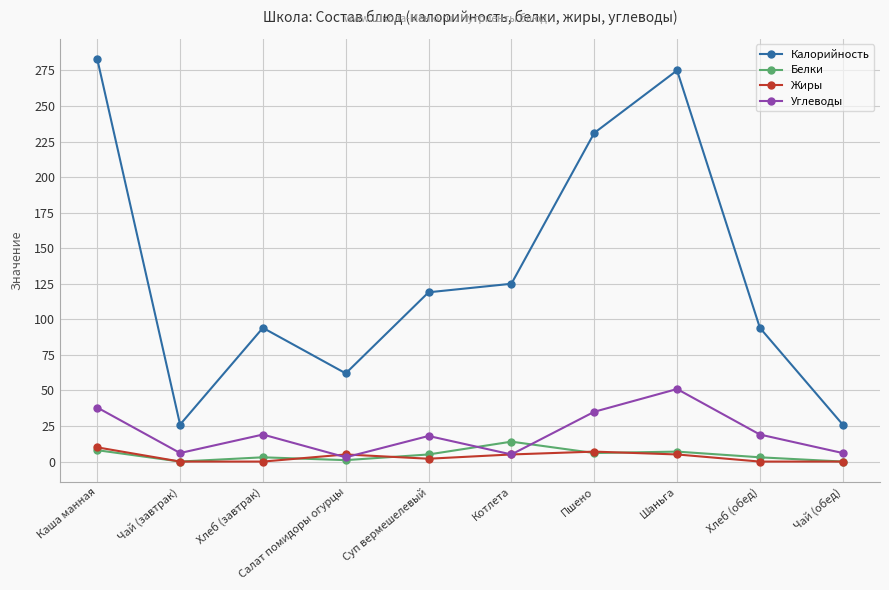

List the series in order of their peak value, lowest first.

Жиры, Белки, Углеводы, Калорийность